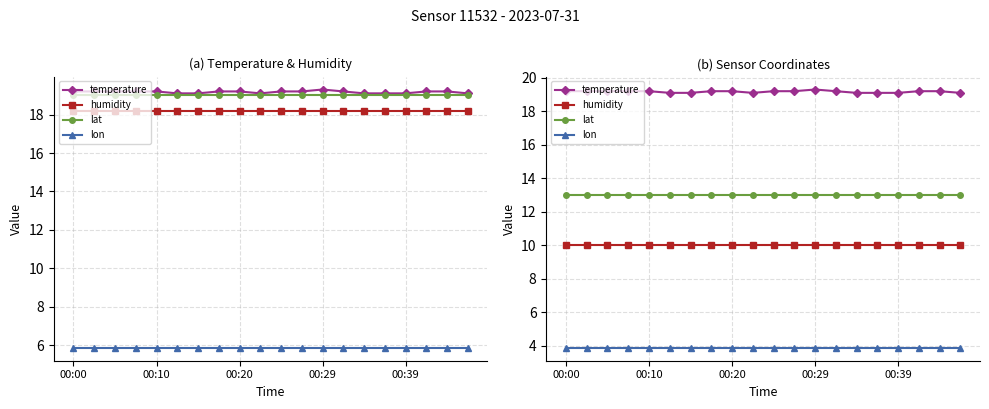

Rank the series by their maximum value, from lowest to highest.

lon, humidity, lat, temperature